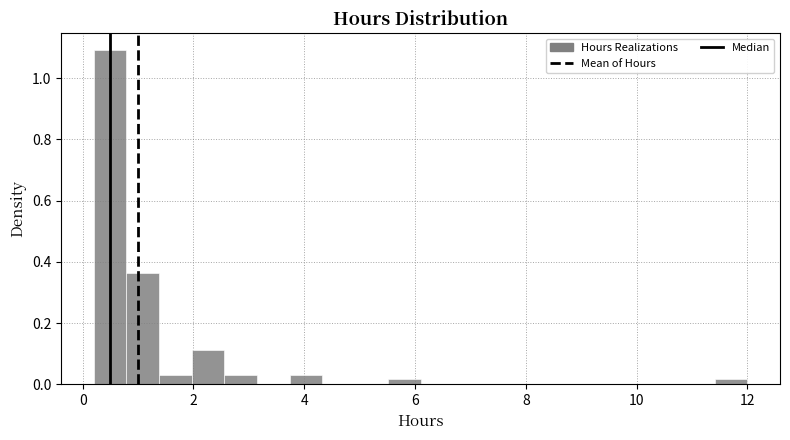

Around what value on the x-axis is the tallest bar? Give the approximate position of its centre, as read against the axis.

0.4